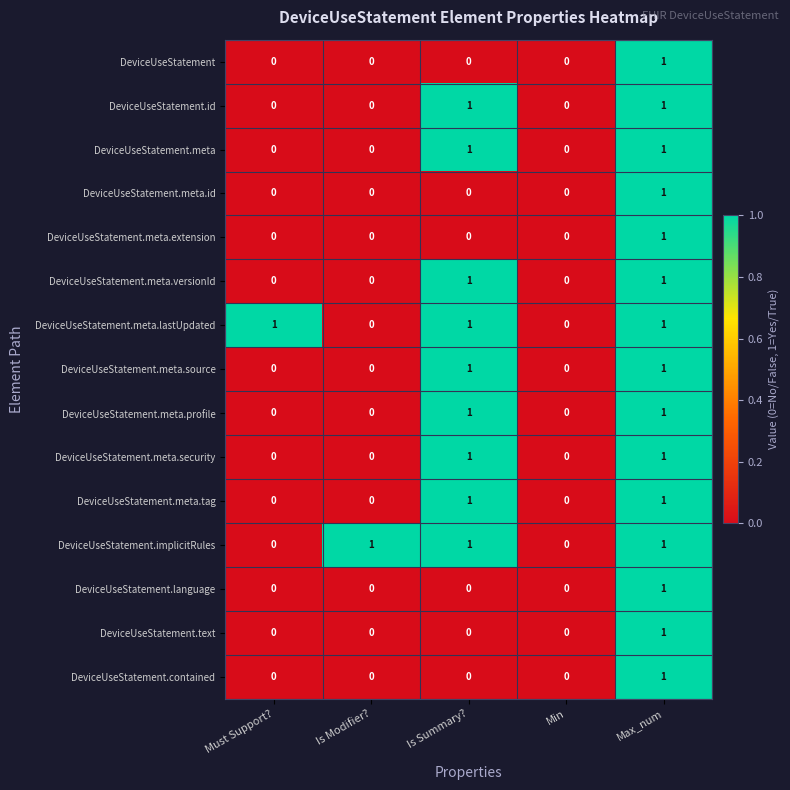

At which category is the sum across all series the highest?

Max_num